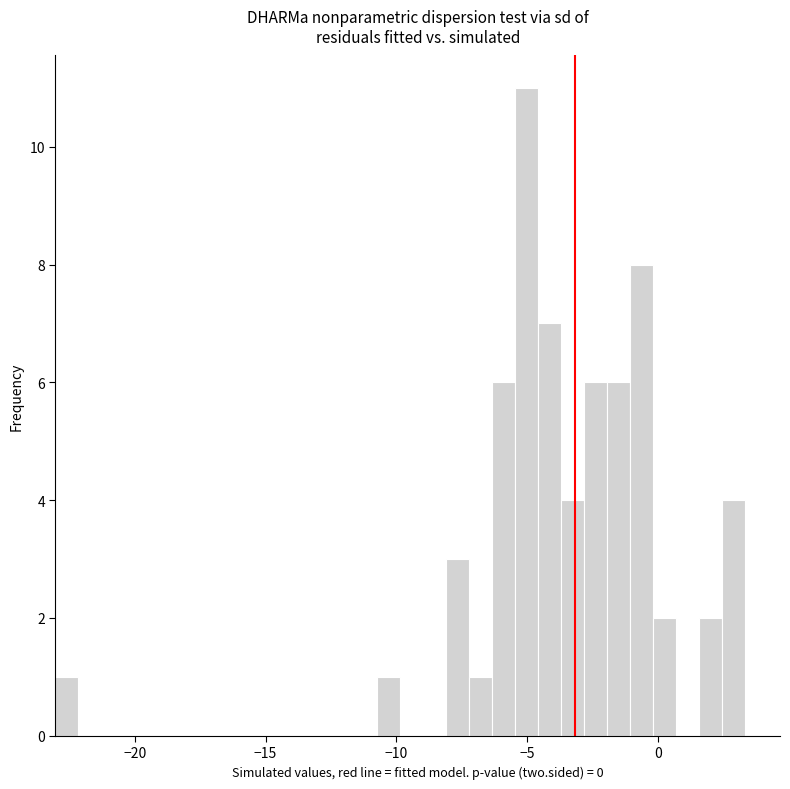

Around what value on the x-axis is the tallest bar? Give the approximate position of its centre, as read against the axis.

-5.0